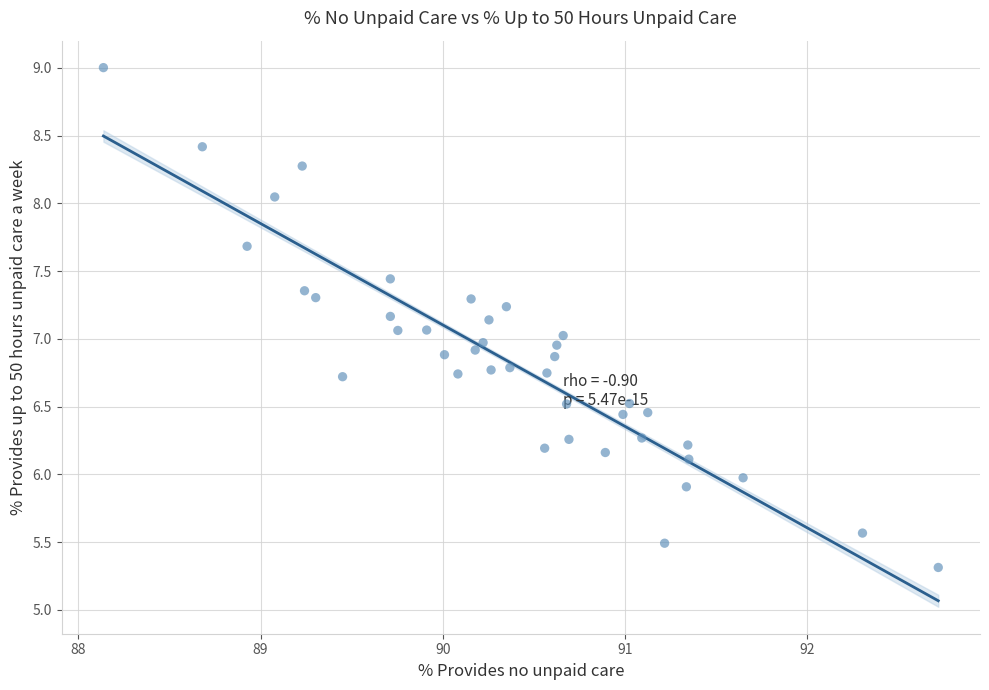

What is the range of X values (max minus min)?

4.6